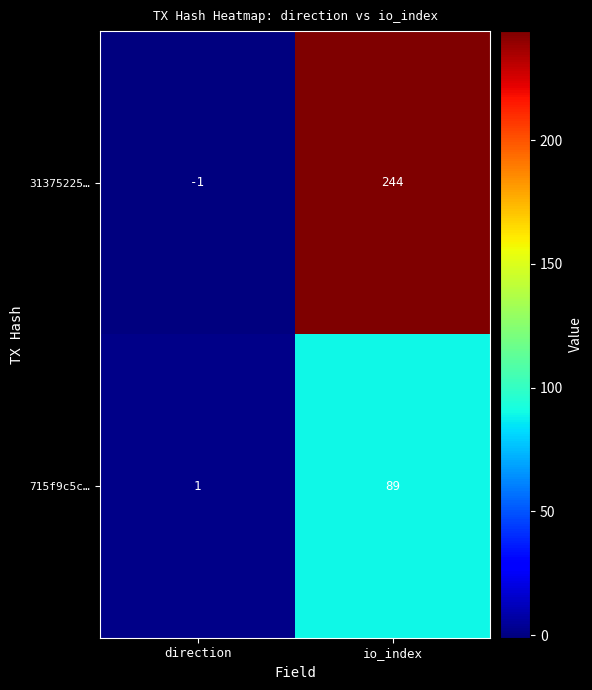

Reading right to left, what are all the values shown in this chart?

31375225…: io_index=244	direction=-1
715f9c5c…: io_index=89	direction=1